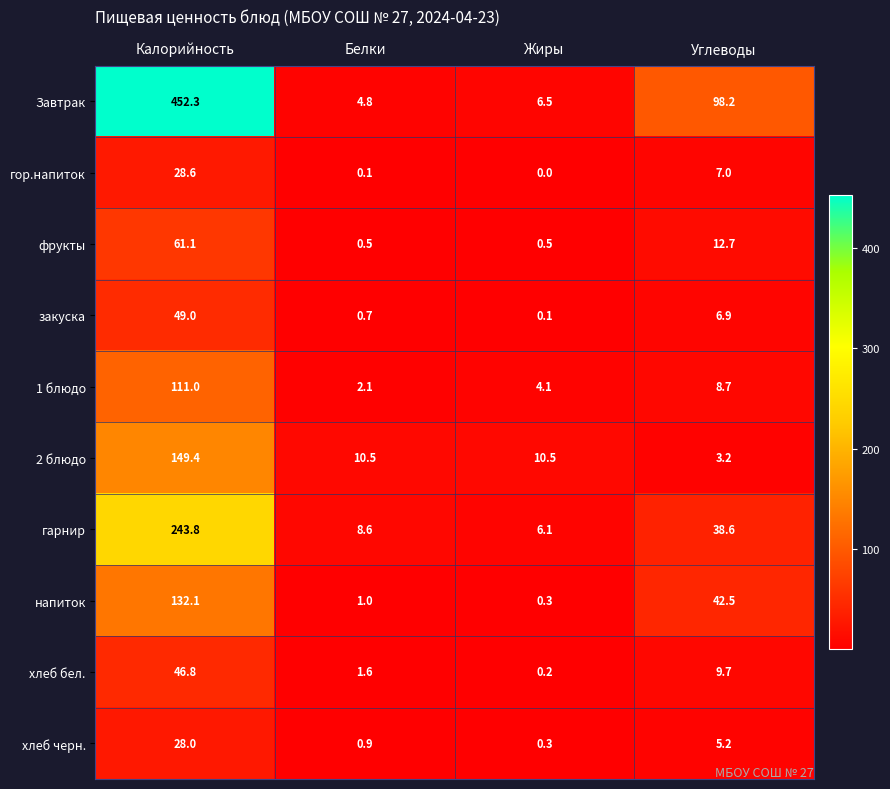

Count the number of categories in the chart.

4